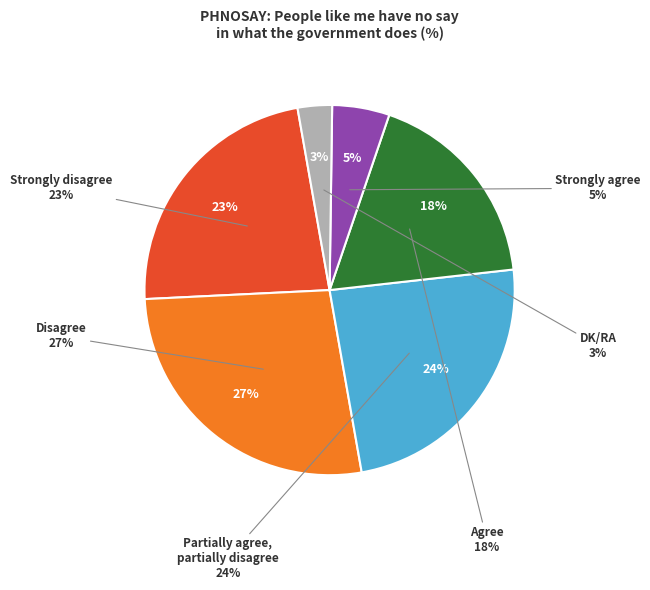

How many slices are in this pie chart?

6